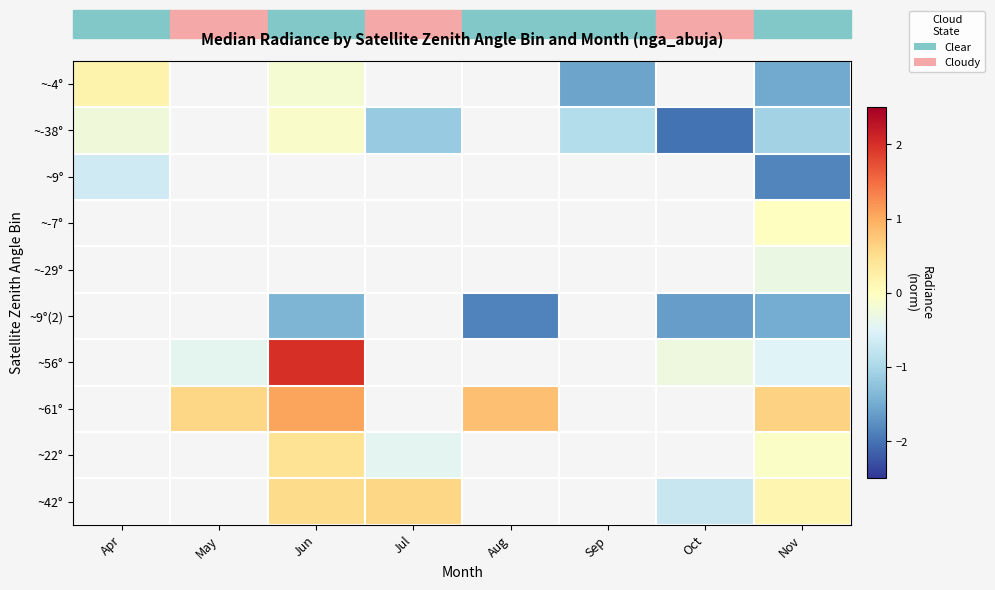

At how many categories does at least one series exceed 1?

1